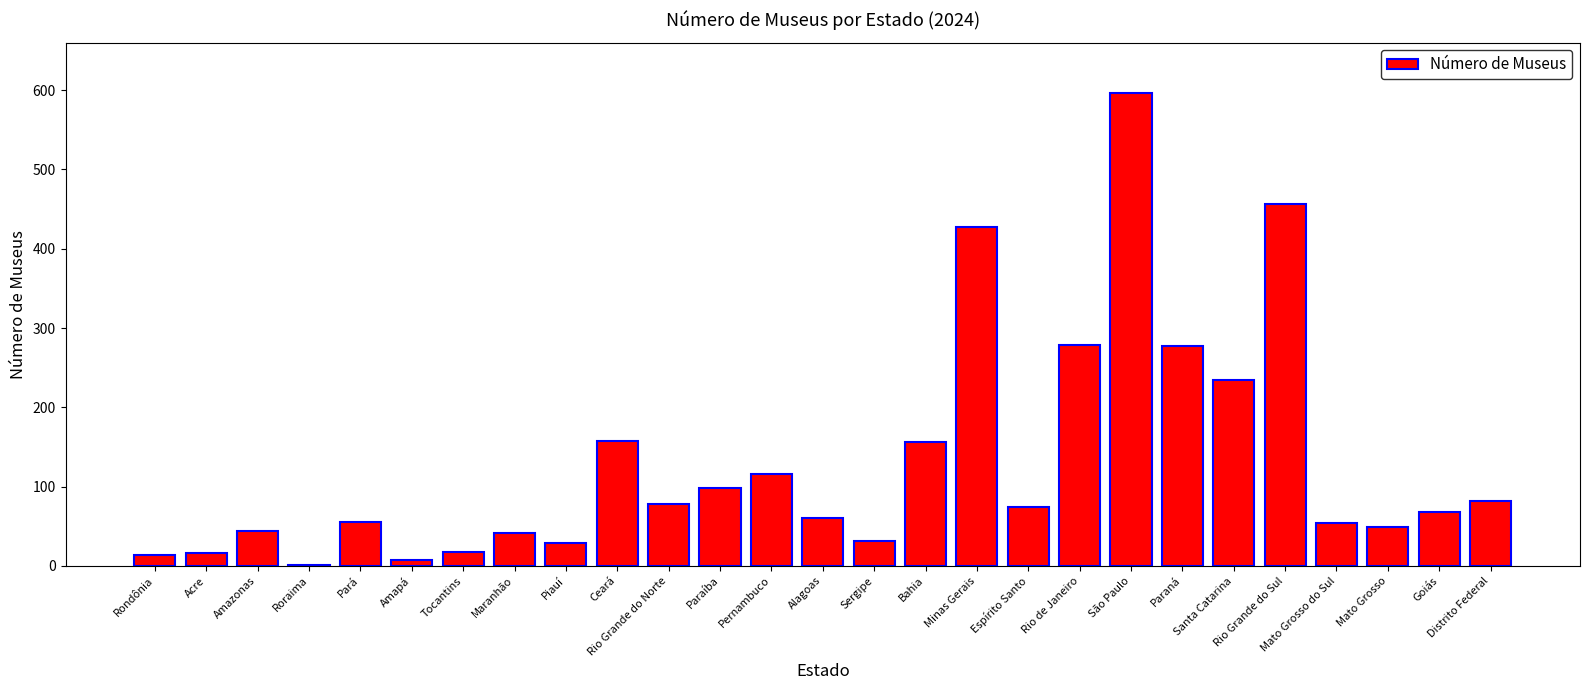

Where does the data first go above 68?

Ceará